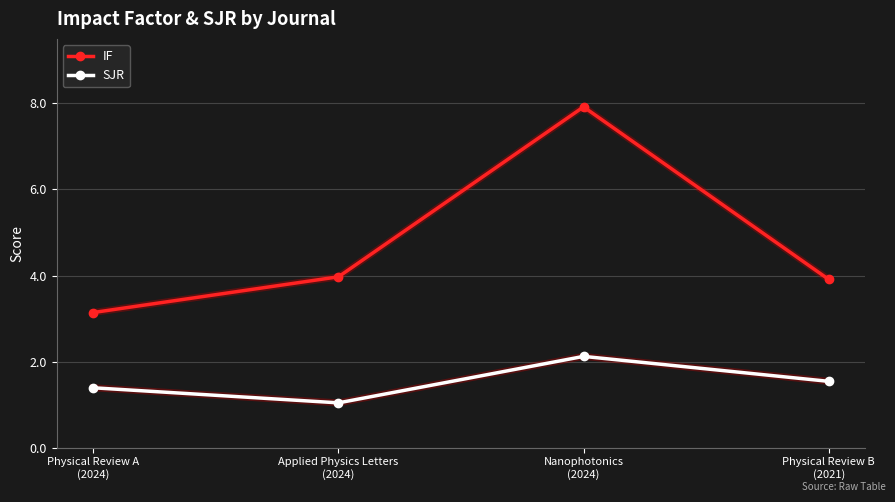

List the series in order of their overall mean, highest first.

IF, SJR